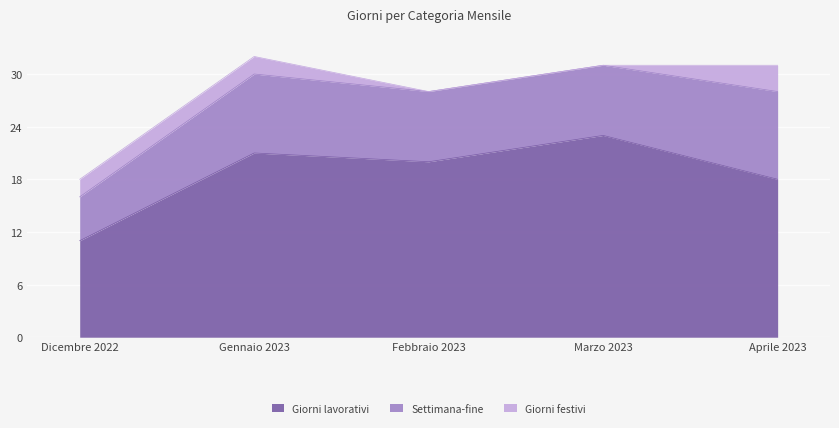

At which label does Giorni lavorativi first exceed 20?

Gennaio 2023